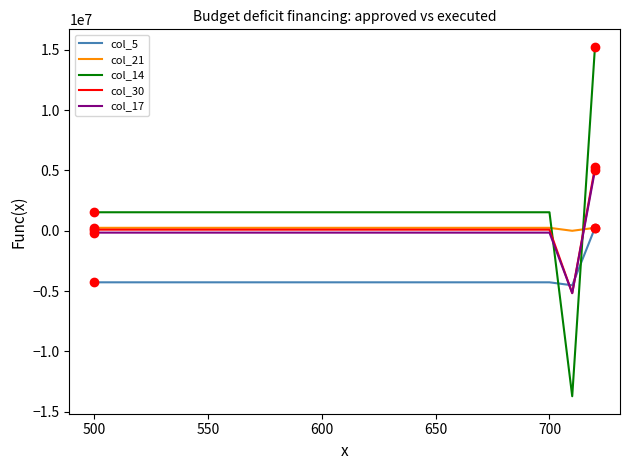

Reading right to left, list all the values displayed in this chart.

col_5: 246534.4	-4518200.0	-4271665.6	-4271665.6
col_21: 246534.4	0.0	246534.4	246534.4
col_14: 15254069.7	-13717900.0	1536169.7	1536169.7
col_30: 5264361.4	-5170076.9	94284.4	94284.4
col_17: 5017827.0	-5170076.9	-152250.0	-152250.0